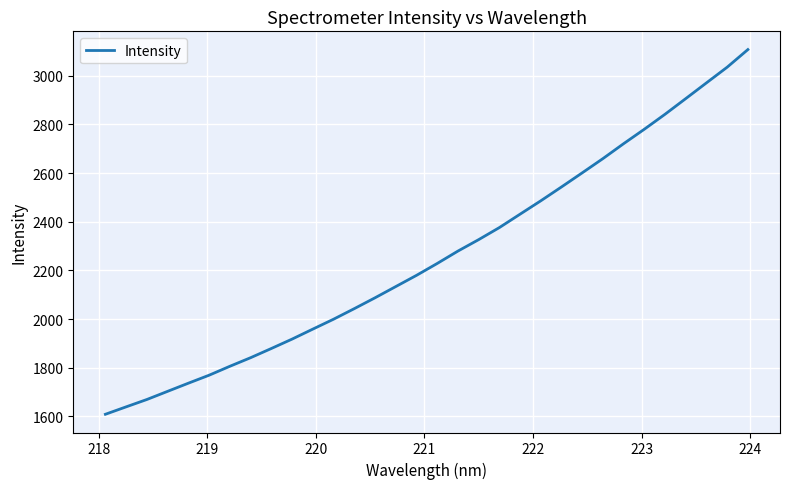

What is the minimum value shown in the chart?

1608.4